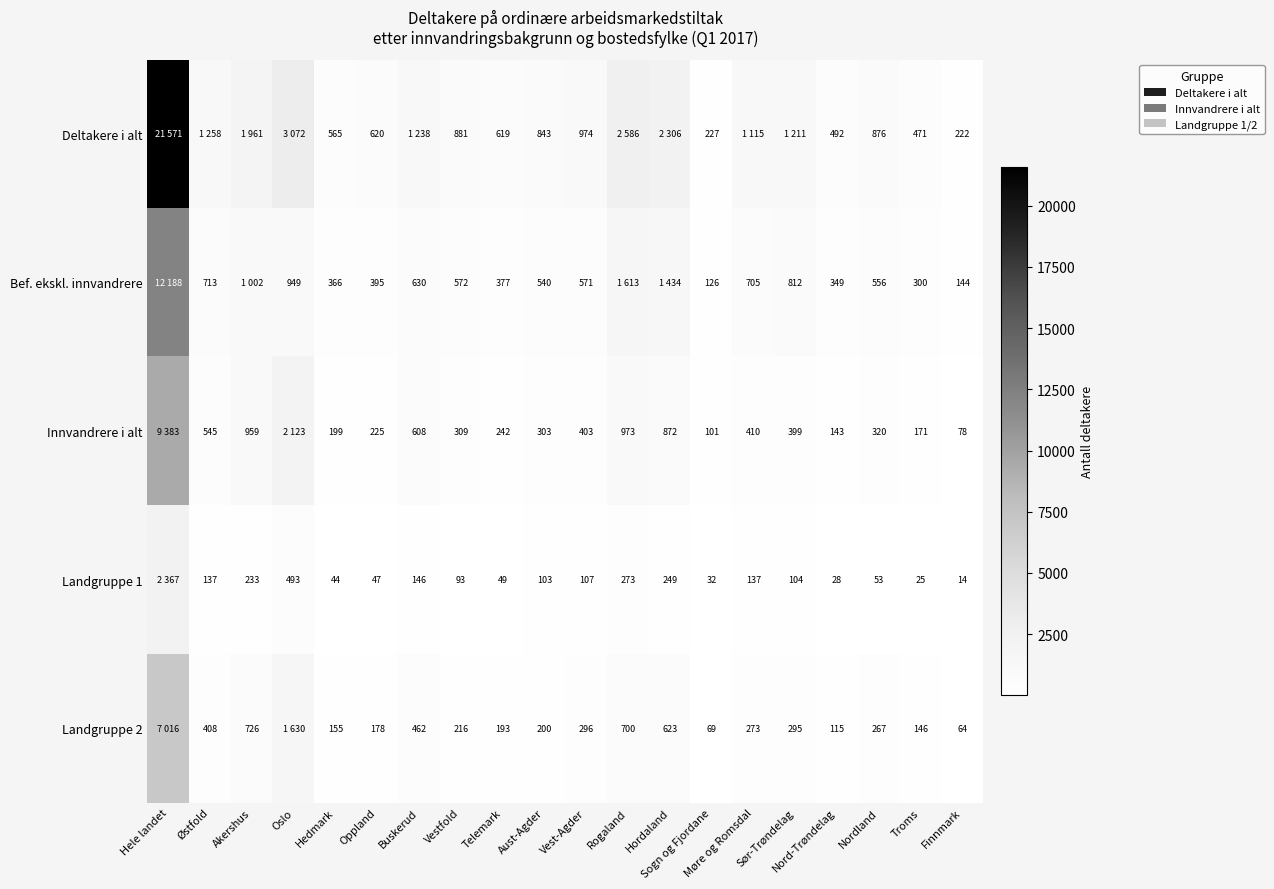

What is the sum of the Innvandrere i alt values at Oslo and Akershus?

3082